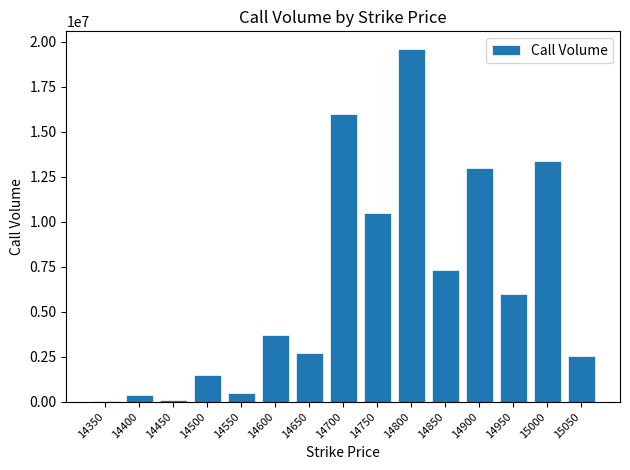

Reading left to right, list all the values displayed in this chart.

14350=31800	14400=376050	14450=117450	14500=1512675	14550=465075	14600=3715725	14650=2697300	14700=15966825	14750=10515825	14800=19603500	14850=7320675	14900=12963300	14950=5968125	15000=13382925	15050=2525700